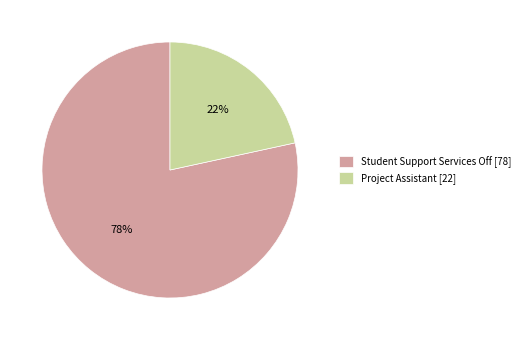

How many segments does this pie chart have?

2